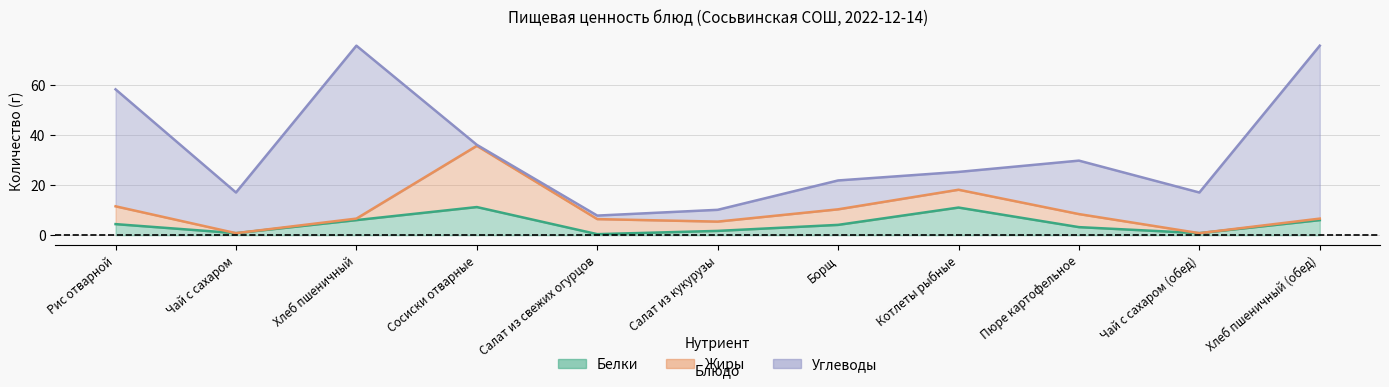

What is the sum of all Углеводы values?

263.2